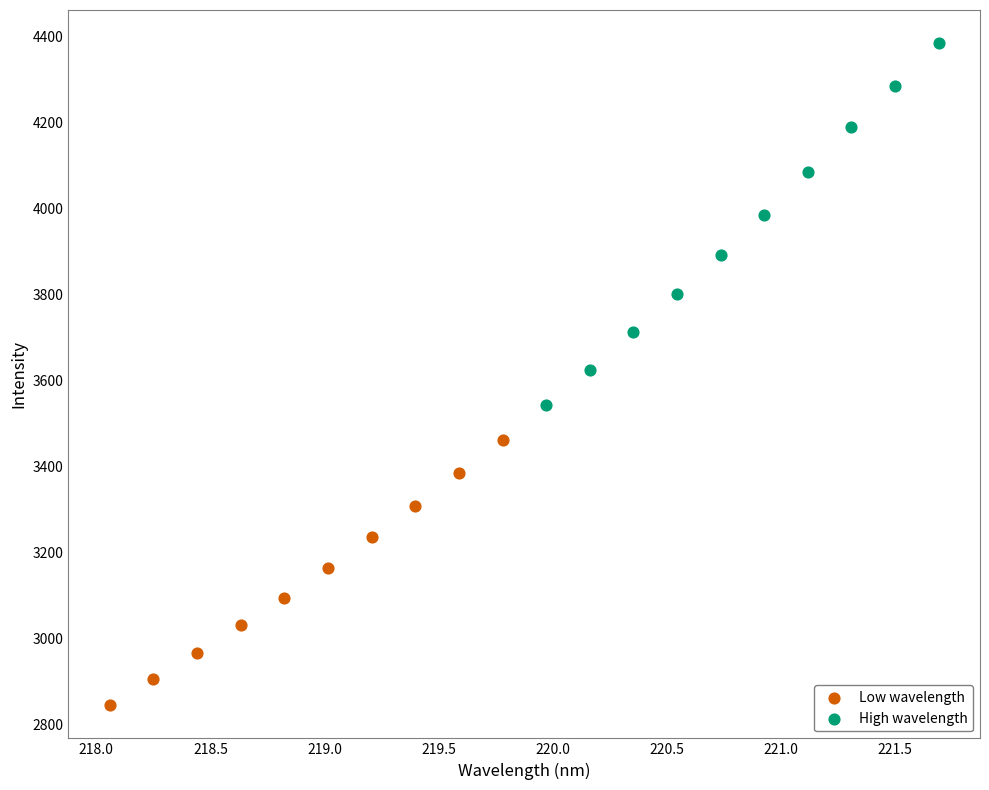

Which series has the largest Y range (max minus min)?

High wavelength